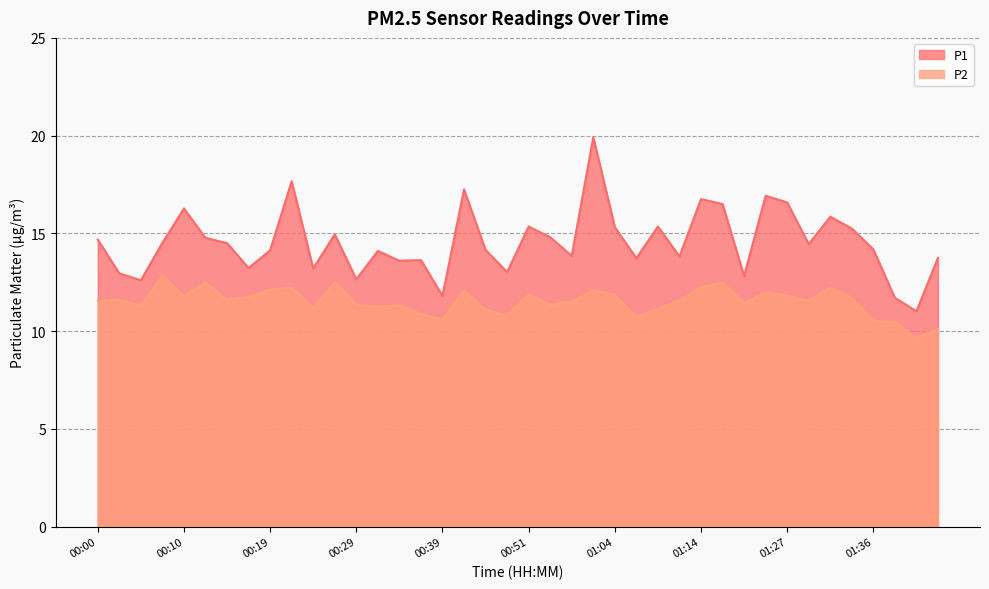

At how many categories does at least one series exceed 11?

40